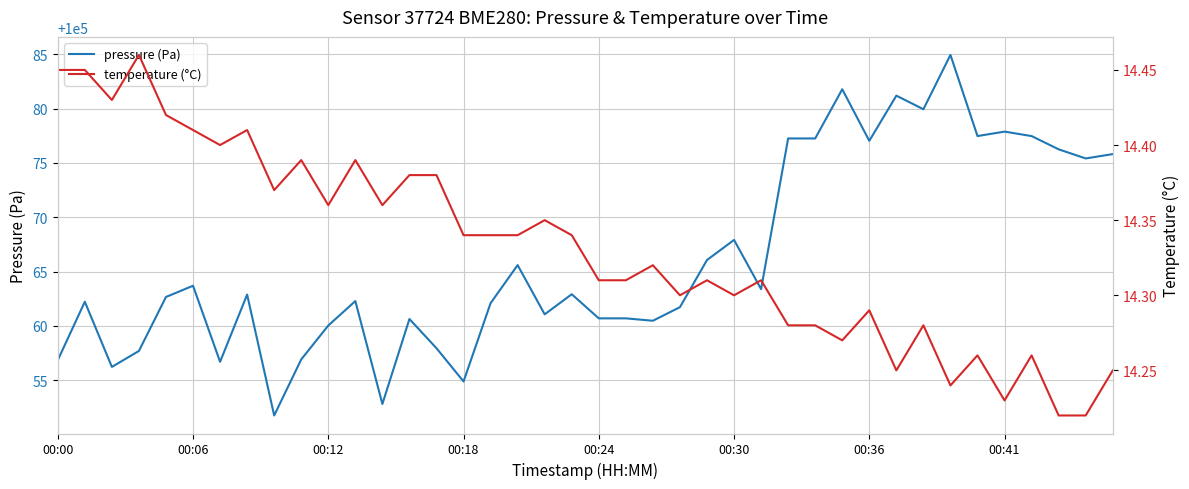

What are all the series names shown in the legend?

pressure (Pa), temperature (°C)